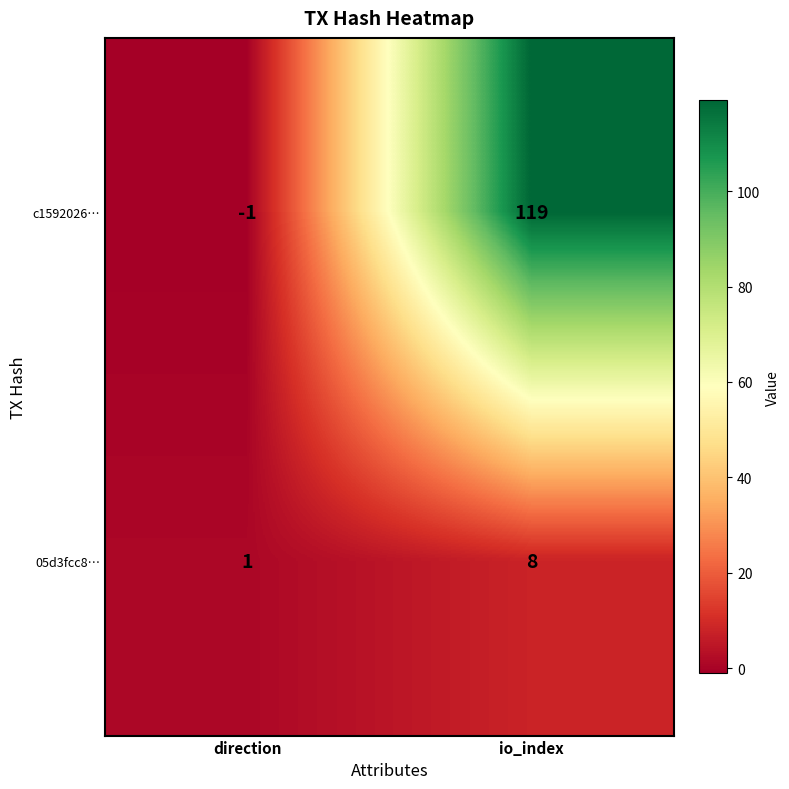

True or false: c1592026… has a value of 58 at io_index.

False